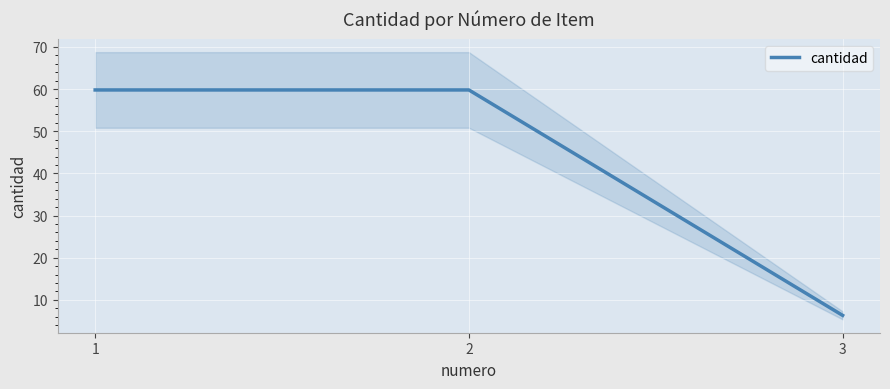

How many data points does each series have?

3